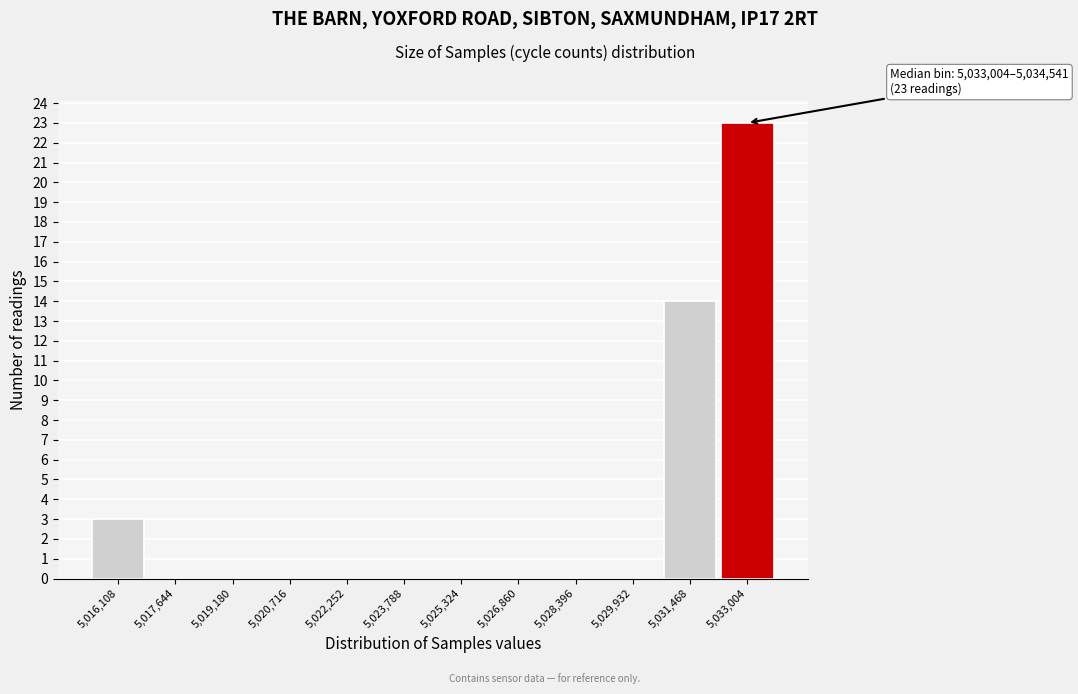

Reading left to right, what are all the values shown in this chart?

5,016,108=3	5,017,644=0	5,019,180=0	5,020,716=0	5,022,252=0	5,023,788=0	5,025,324=0	5,026,860=0	5,028,396=0	5,029,932=0	5,031,468=14	5,033,004=23